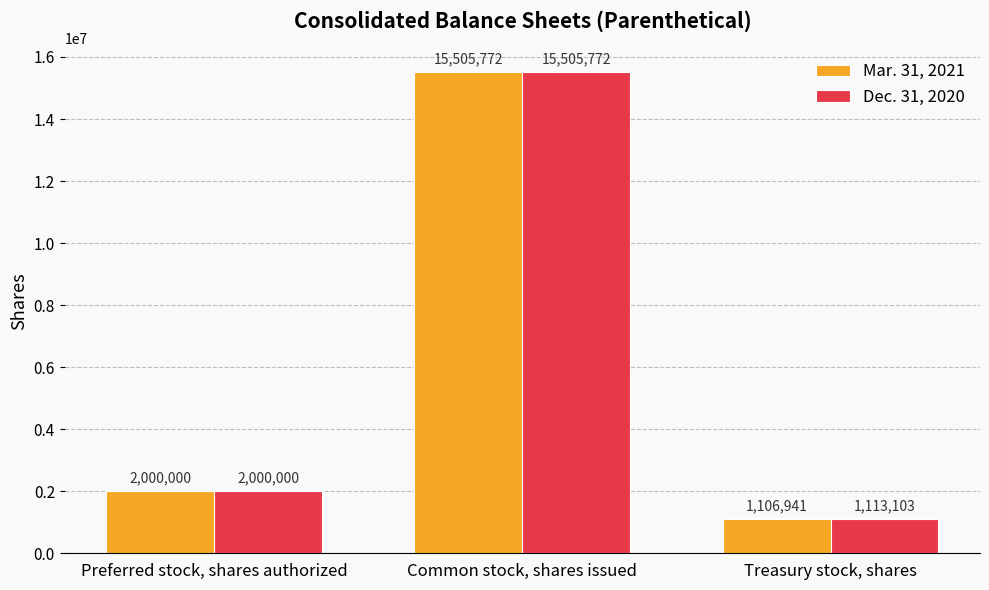

Reading left to right, transcribe all the data shown in this chart.

Mar. 31, 2021: Preferred stock, shares authorized=2000000	Common stock, shares issued=15505772	Treasury stock, shares=1106941
Dec. 31, 2020: Preferred stock, shares authorized=2000000	Common stock, shares issued=15505772	Treasury stock, shares=1113103